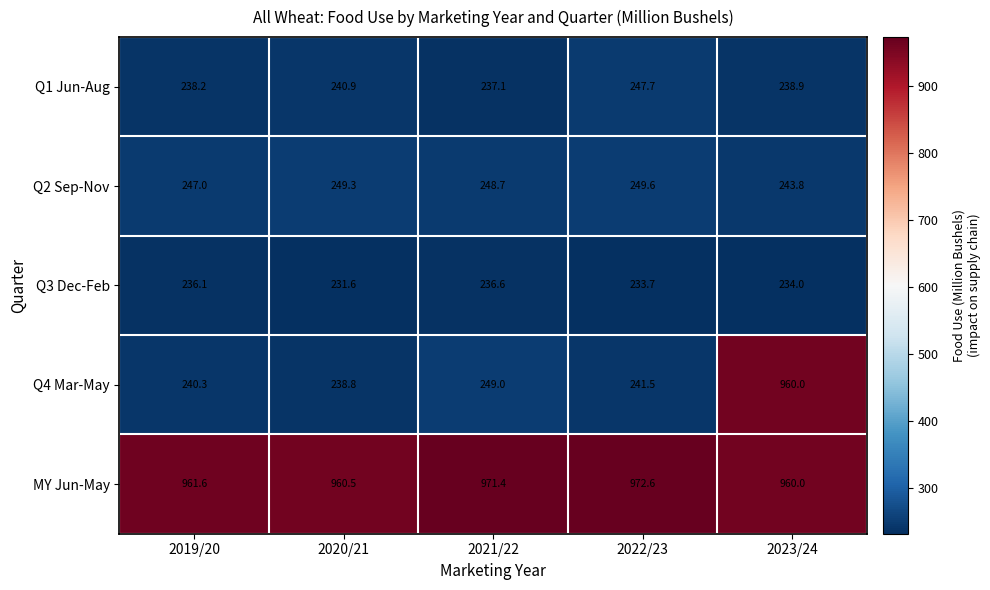

What is the lowest value of the Q4 Mar-May series?

238.8